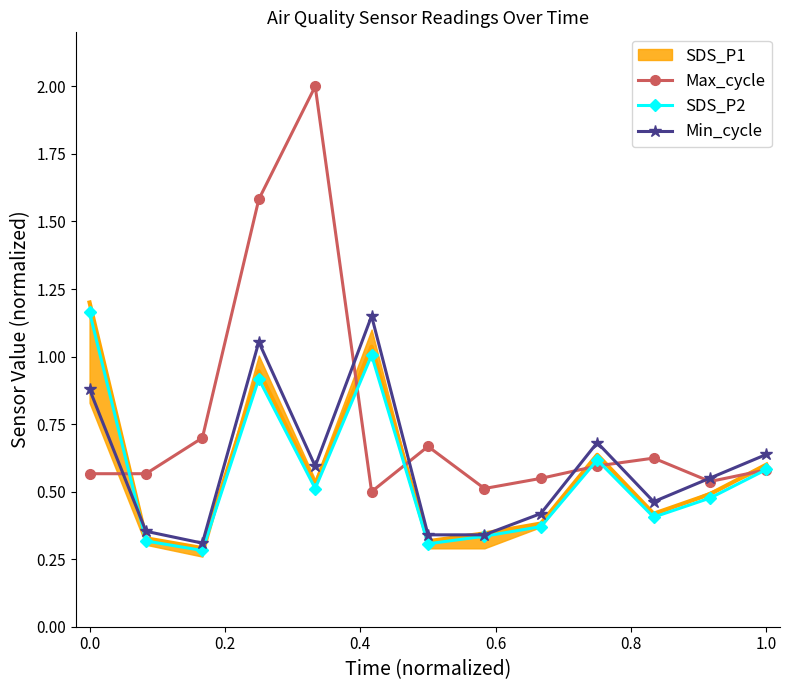

True or false: SDS_P2 has more than 1 points higher than both neighbors.

True